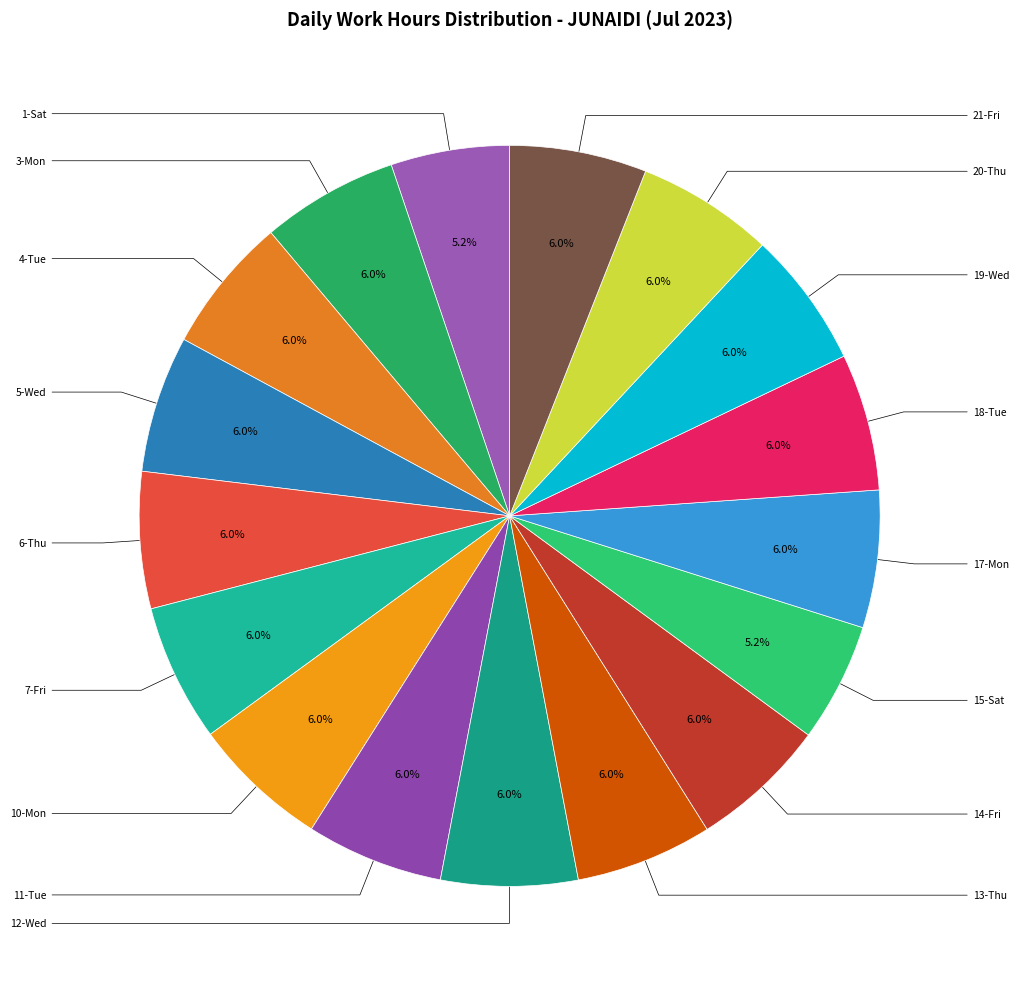

Rank the categories by value from highest to lowest.

7-Fri, 17-Mon, 10-Mon, 11-Tue, 14-Fri, 21-Fri, 5-Wed, 13-Thu, 18-Tue, 3-Mon, 12-Wed, 20-Thu, 6-Thu, 19-Wed, 4-Tue, 15-Sat, 1-Sat